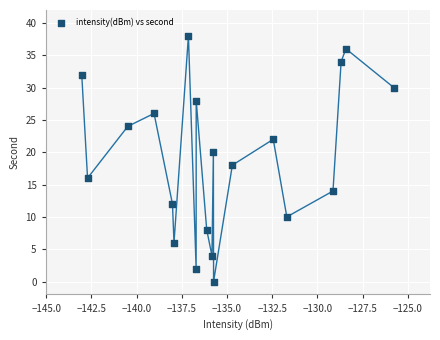

How many data points are displayed?

20